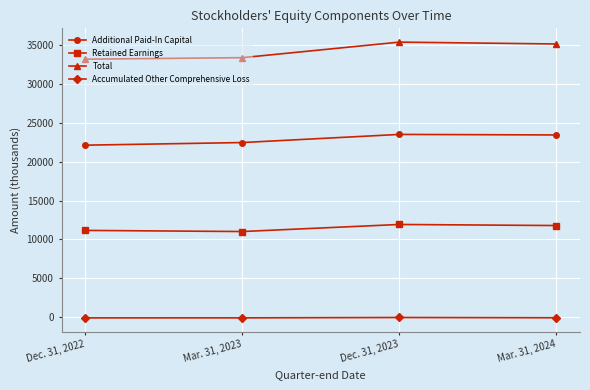

What is the highest value of the Total series?

35420